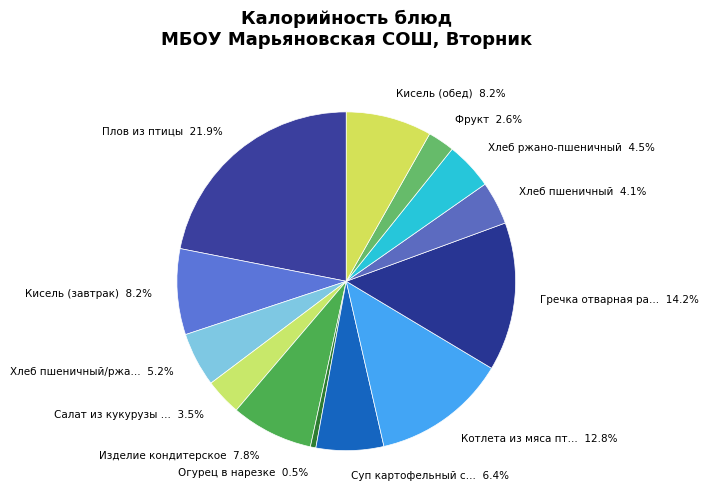

Is there a majority slice in this chart?

No